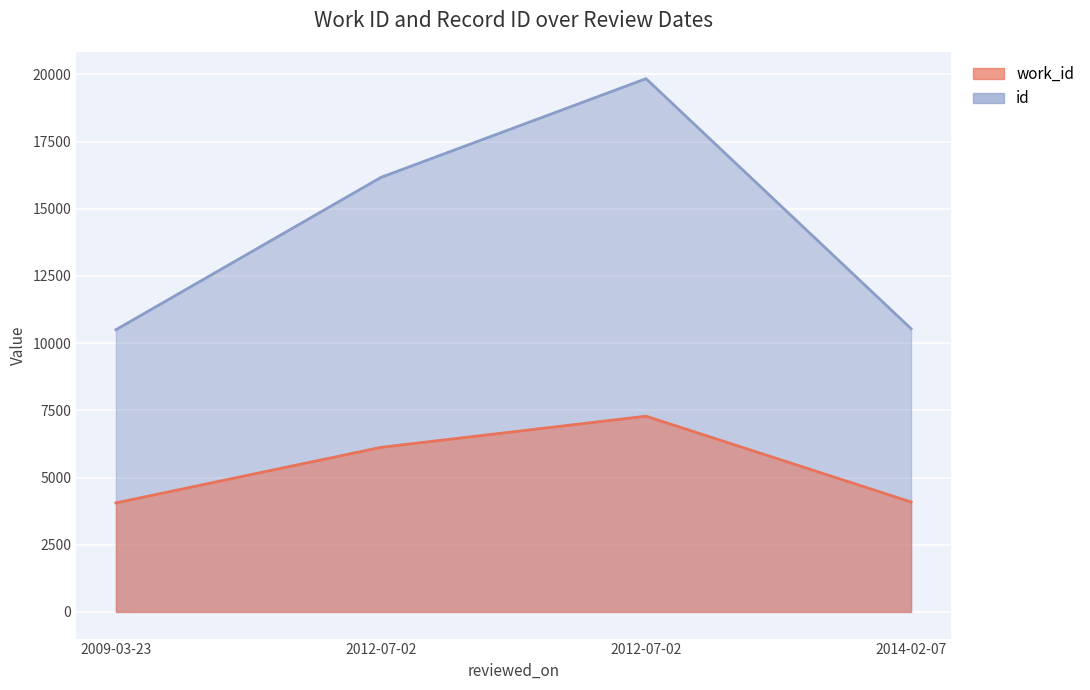

True or false: work_id and id cross at least once.

False